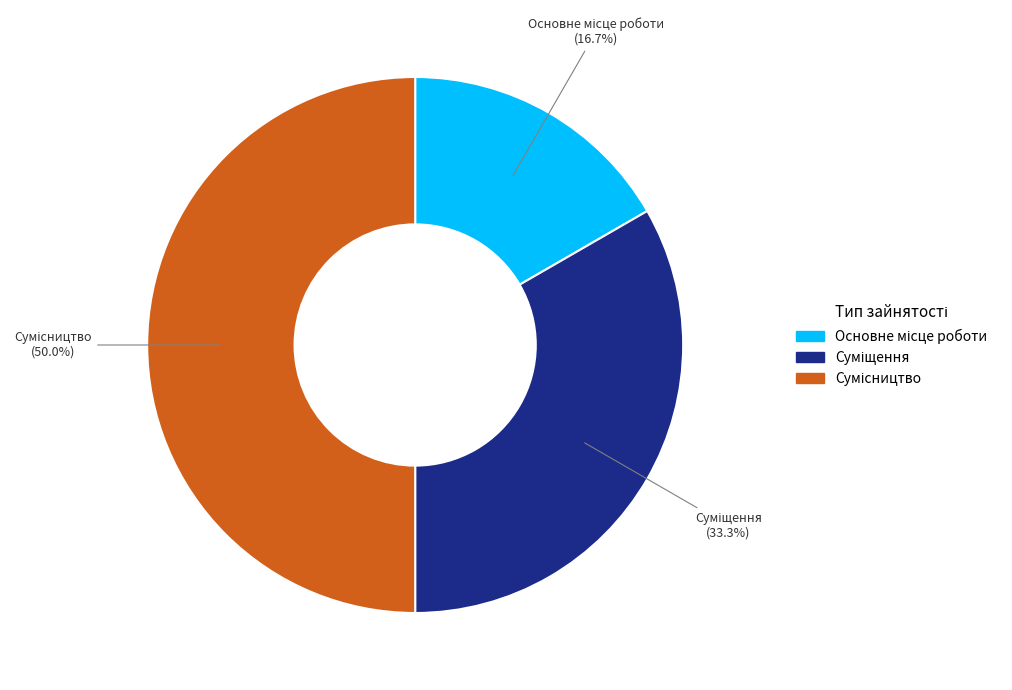

To the nearest percent, what is the combined percentage of Суміщення and Основне місце роботи?

50%